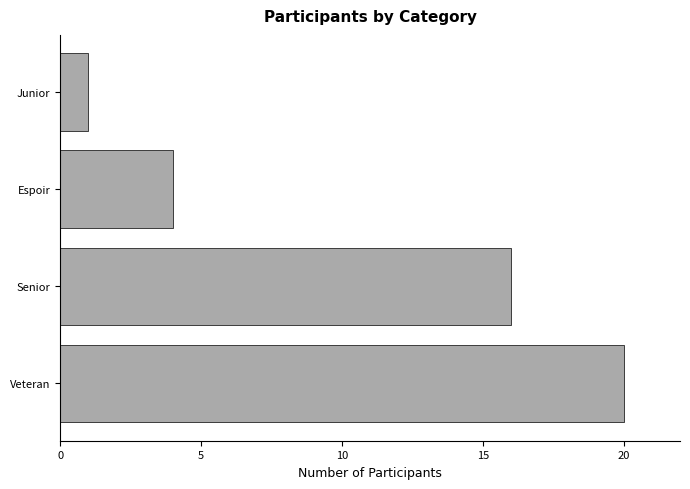

What is the difference between the maximum and second lowest values?

16